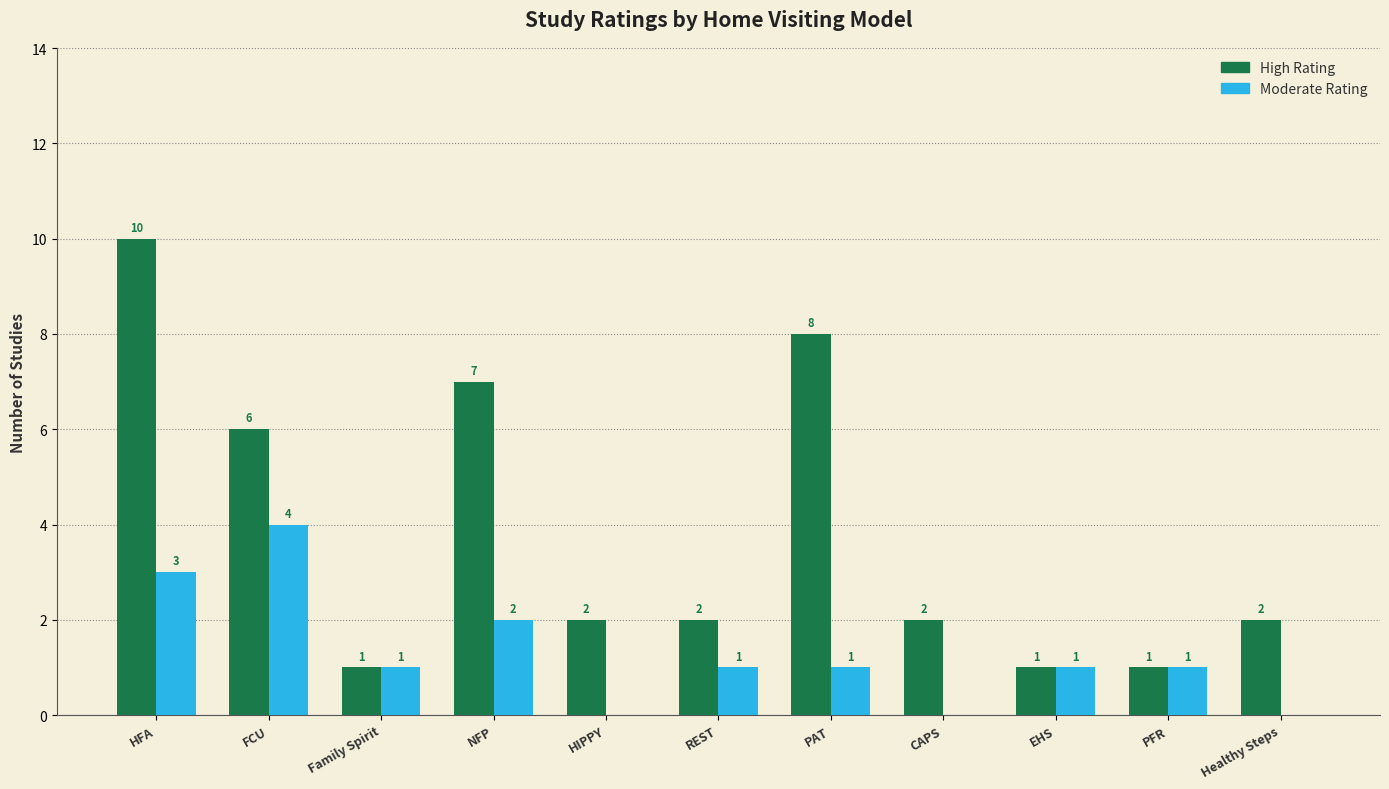

At which category is the sum across all series the highest?

HFA